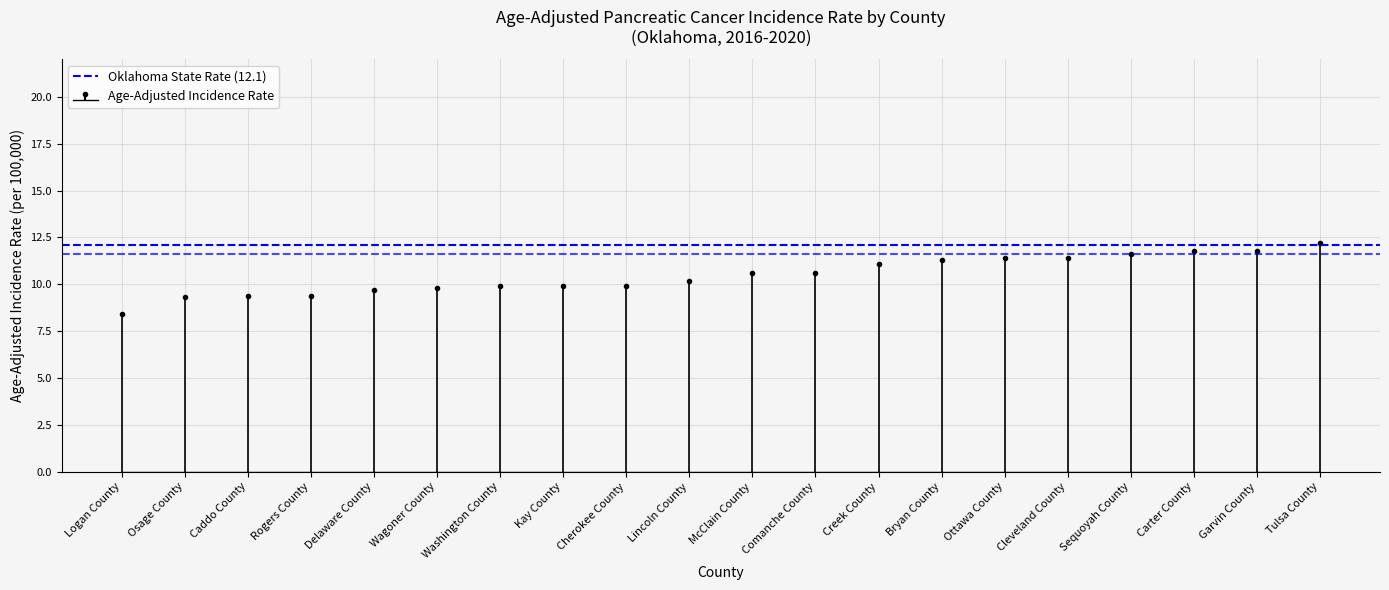

Is it true that the value at Ottawa County is 11.4?

True